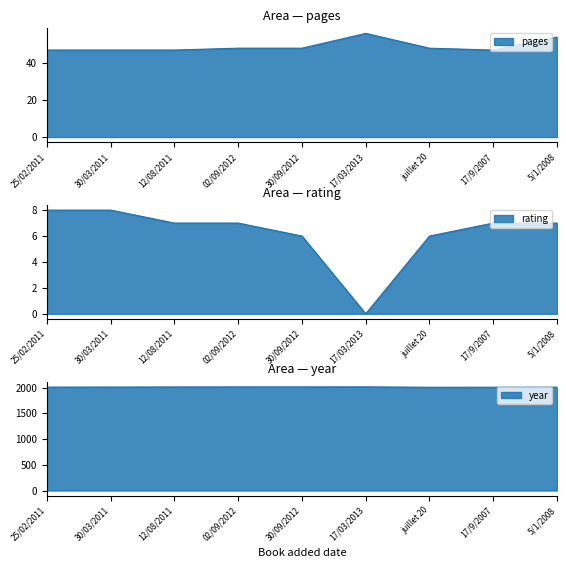

Reading right to left, transcribe all the data shown in this chart.

pages: 54	47	48	56	48	48	47	47	47
rating: 7	7	6	0	6	7	7	8	8
year: 2007	2006	2005	2013	2012	2012	2011	2009	2008